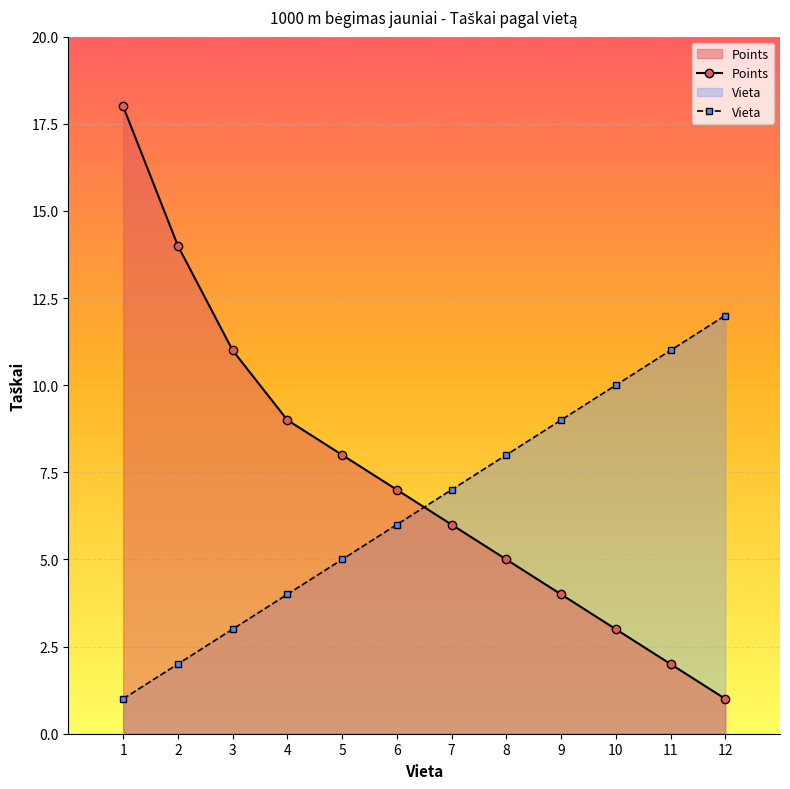

Which series has the largest total across all categories?

Points